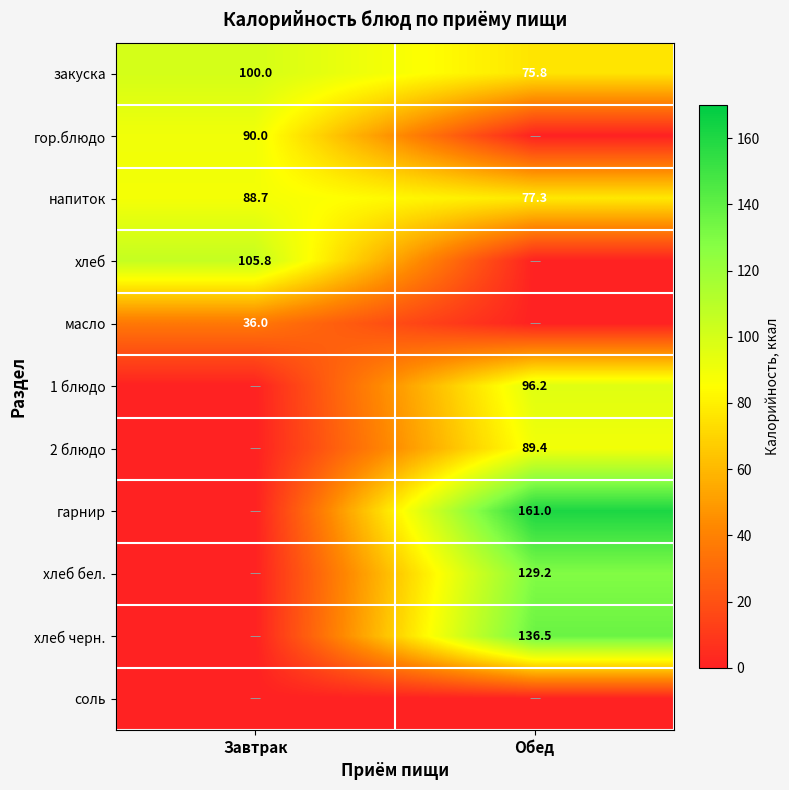

Which category has the lowest value in the закуска series?

Обед